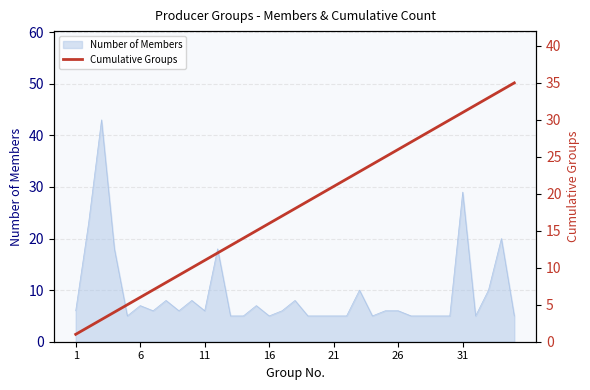

How many values are below 18?

17